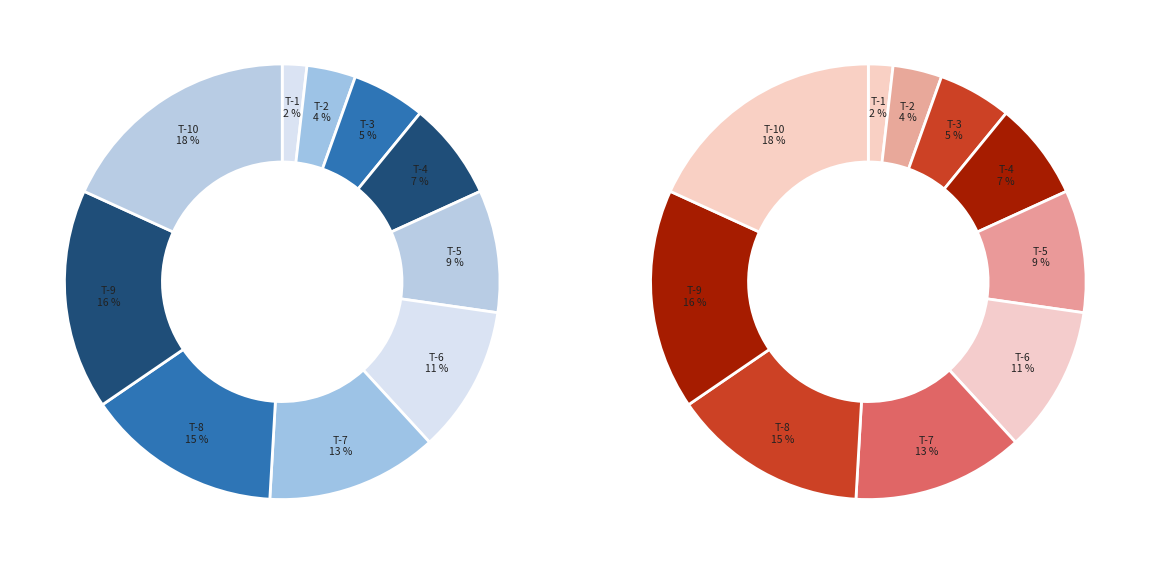

Count the number of slices in the pie.

10